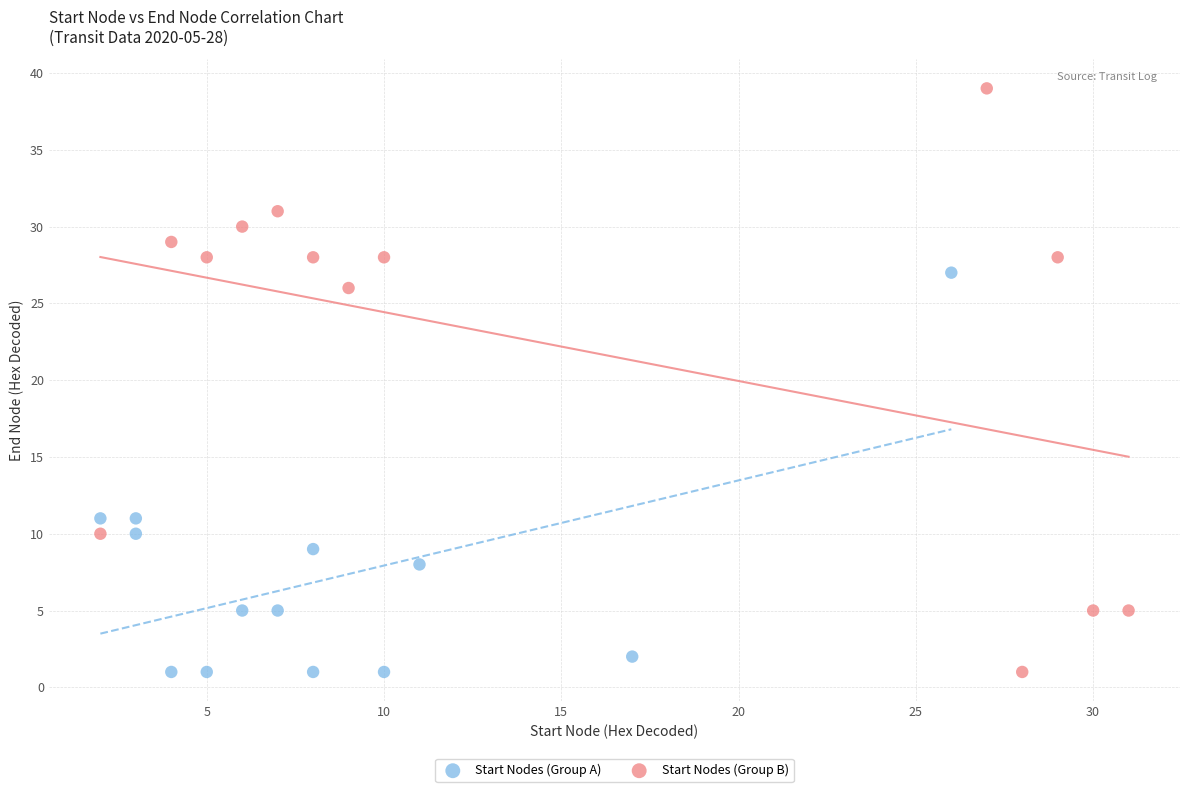

Which series has the largest Y range (max minus min)?

Start Nodes (Group B)